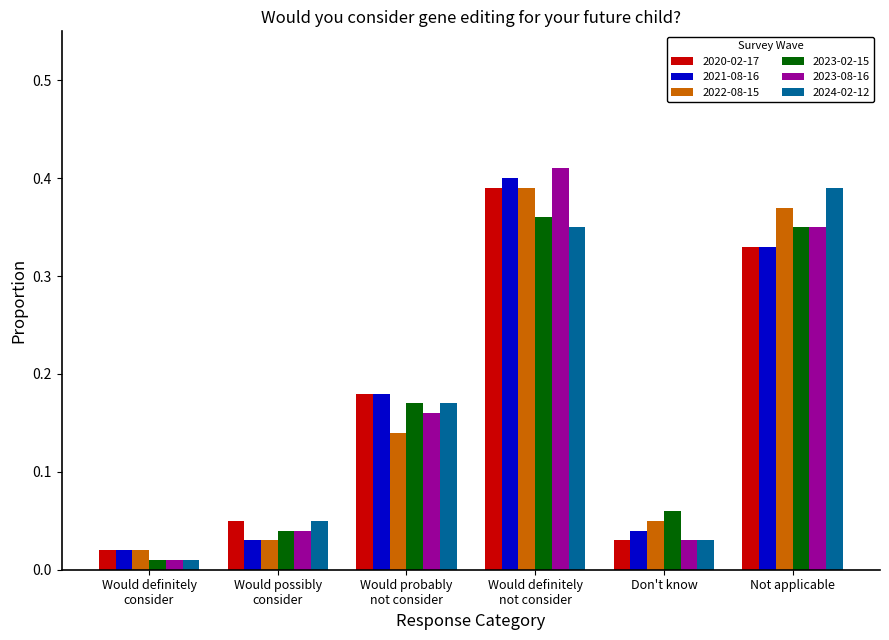

The 2023-02-15 series shows 0.0 at Don't know. True or false?

False